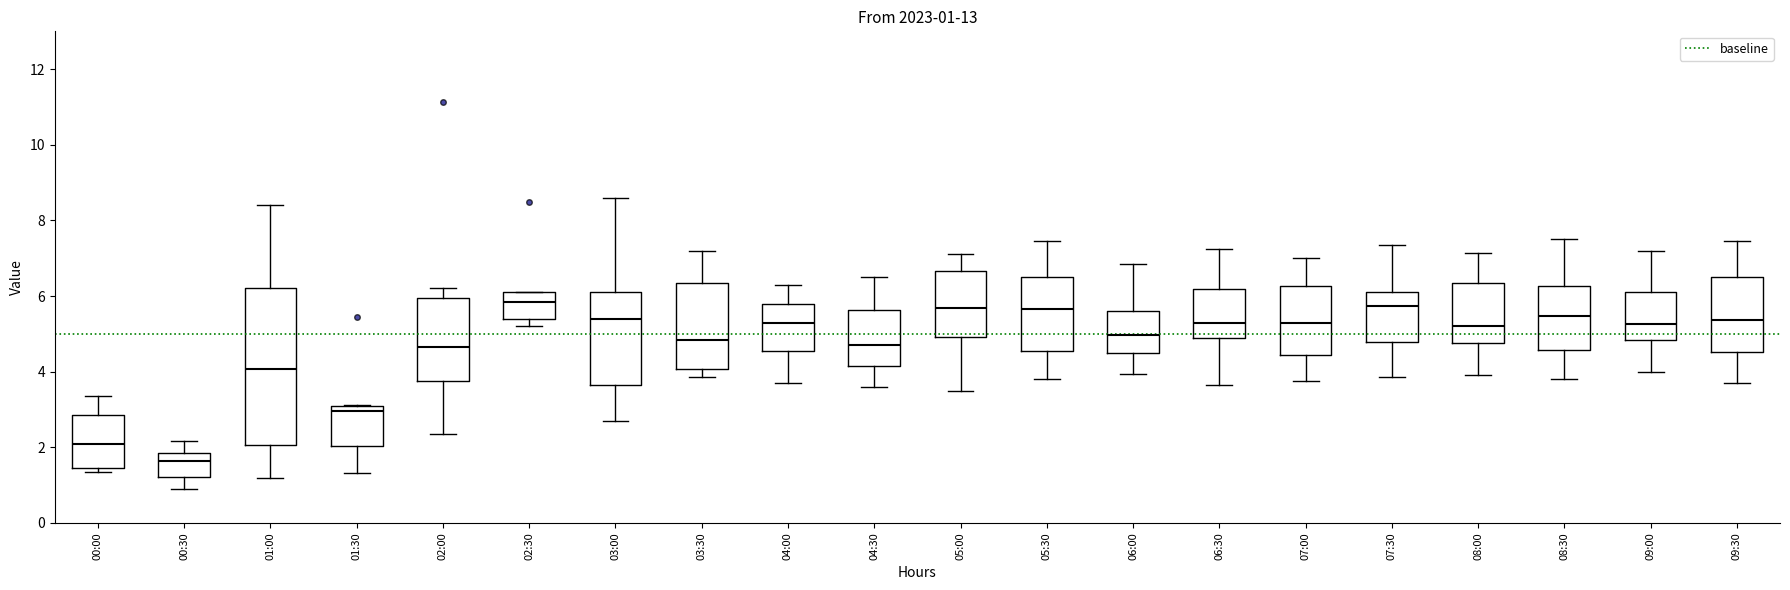

Comparing the boxes themselves (not the whiskers), which one is the tallest?

01:00